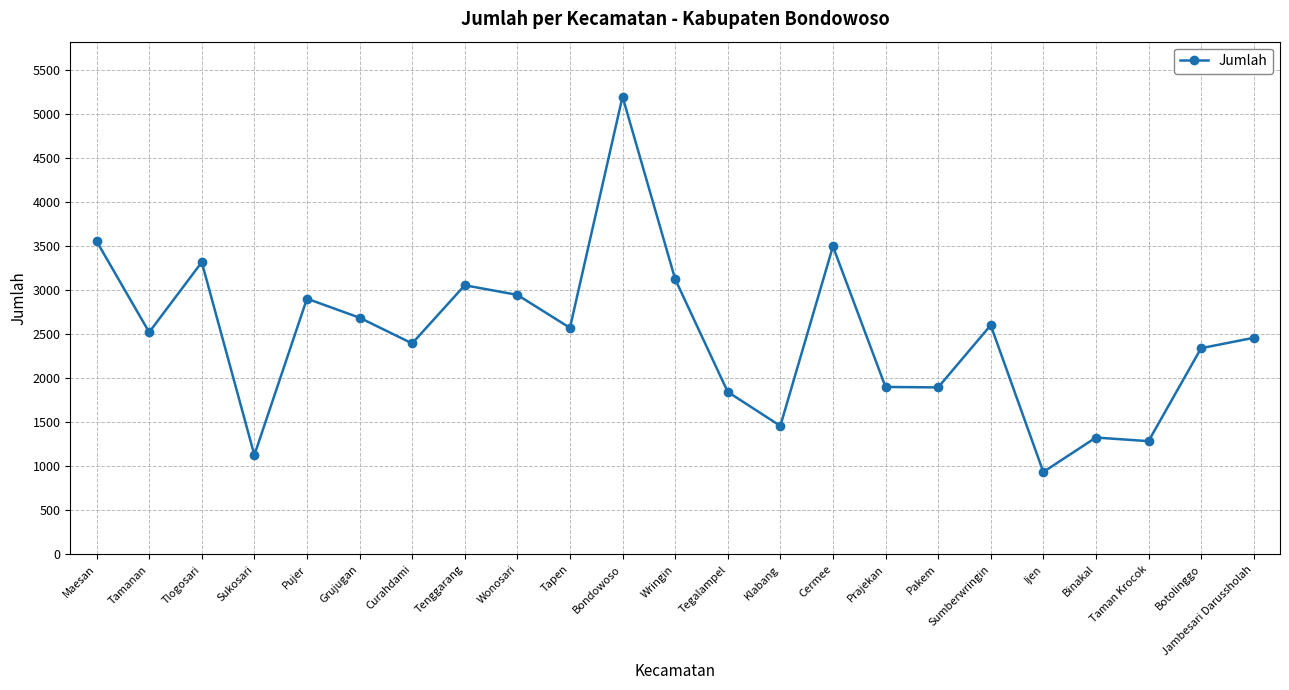

Read the value at Tamanan.

2522